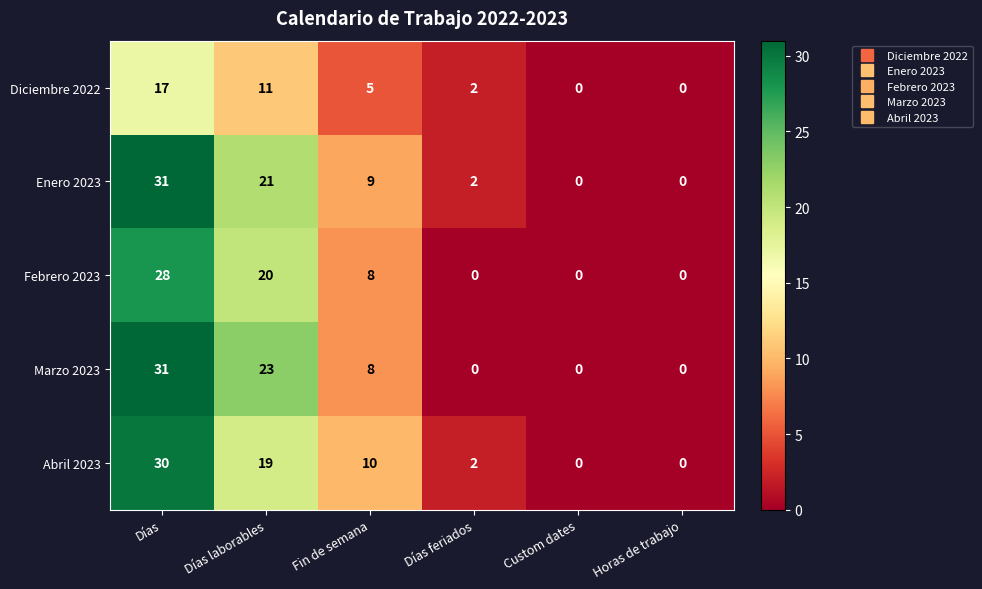

How many categories are shown in the chart?

6